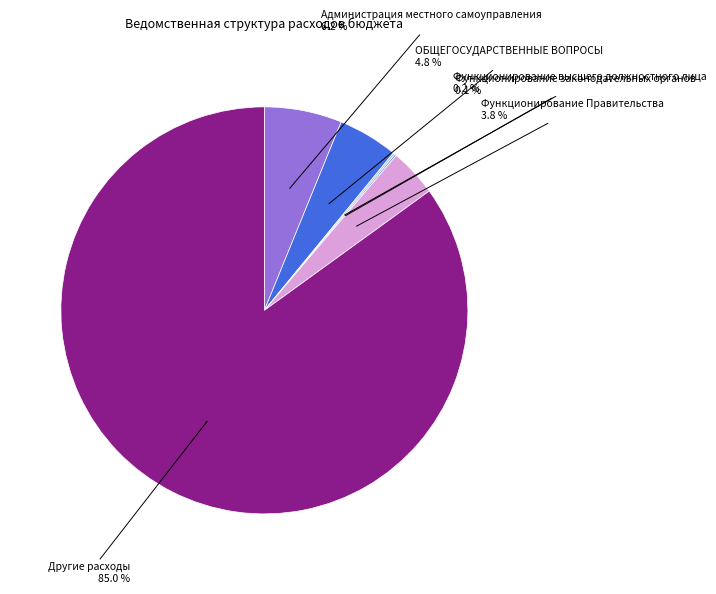

Is there a majority slice in this chart?

Yes